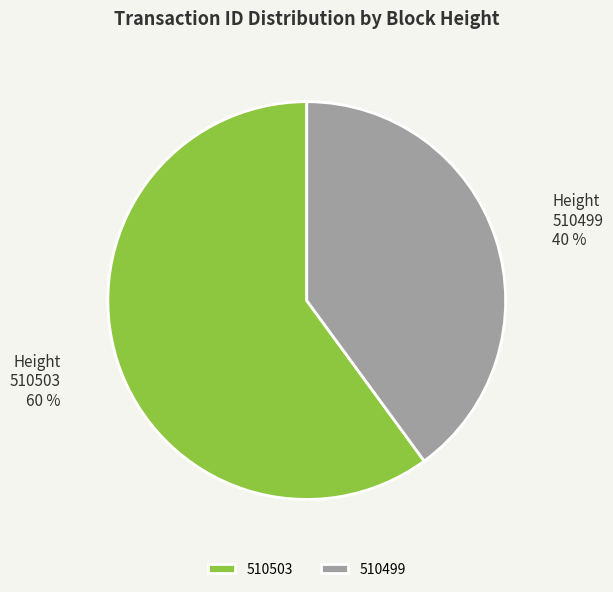

How many slices are in this pie chart?

2